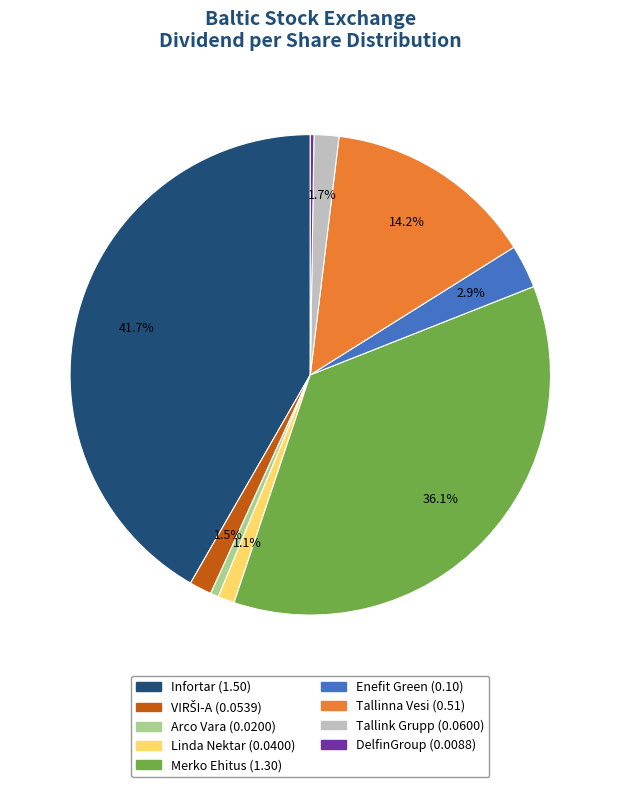

Is there any slice that represents more than half of the pie?

No